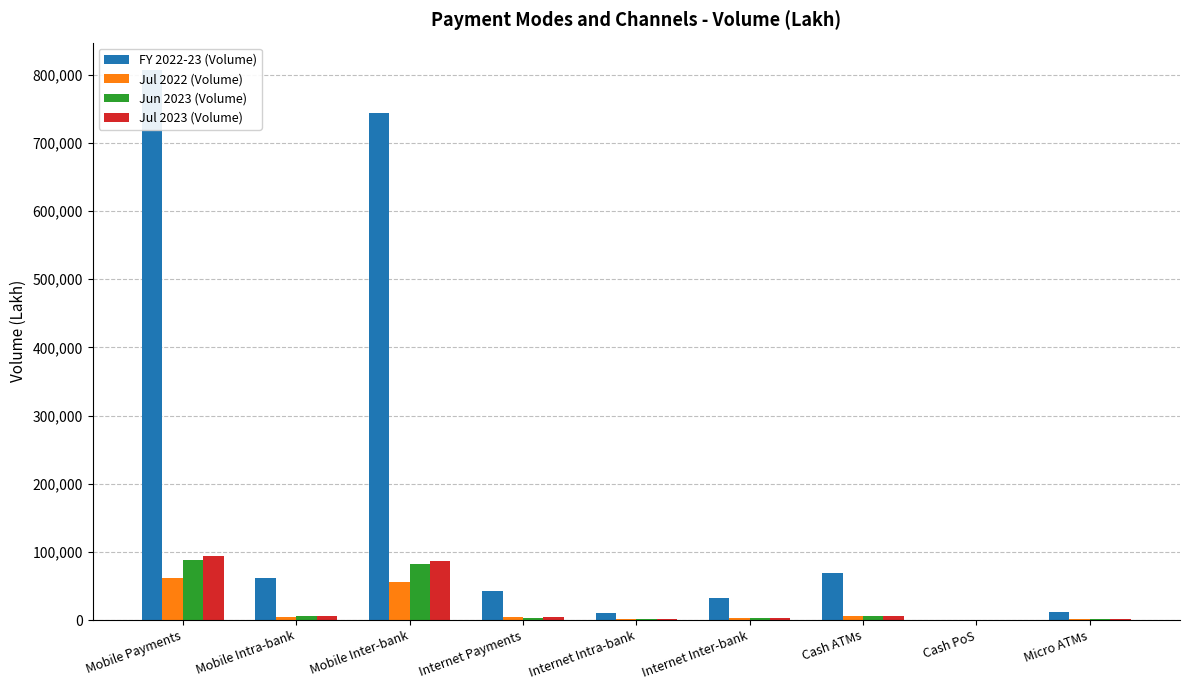

What is the label of the 9th bar from the right?

Mobile Payments